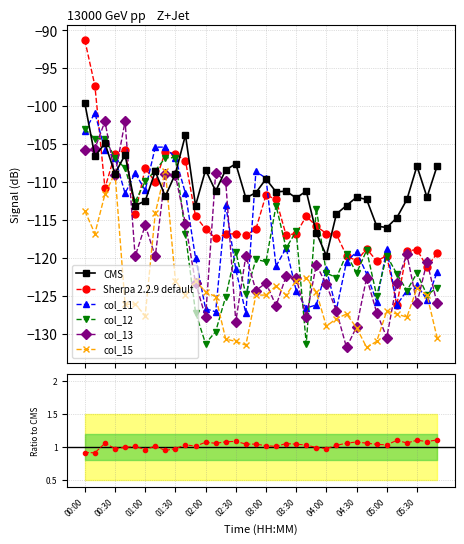

What is the difference between the col_15 values at 05:30 and 03:50?

0.5